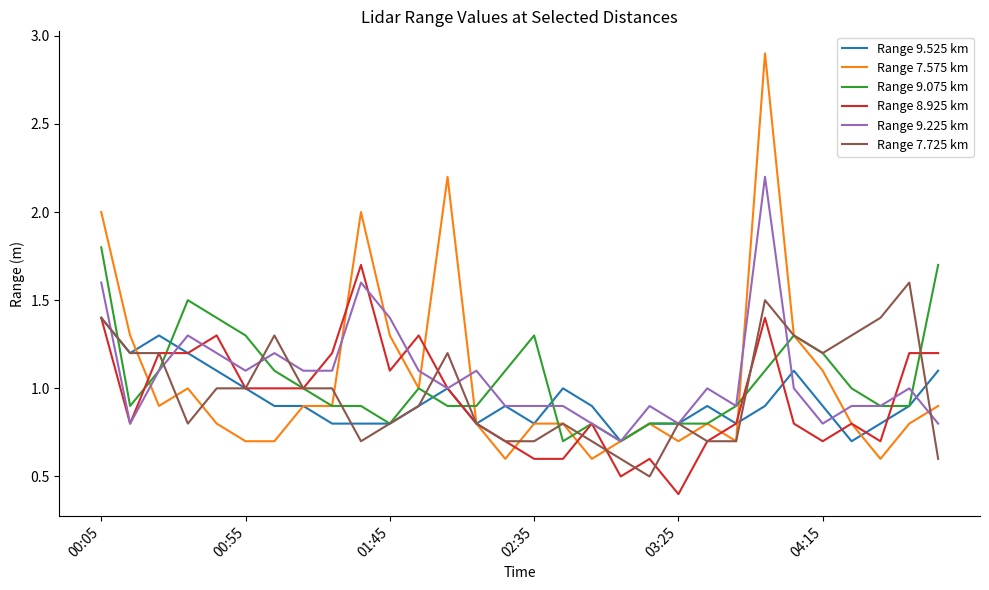

What is the lowest value of the Range 9.525 km series?

0.7